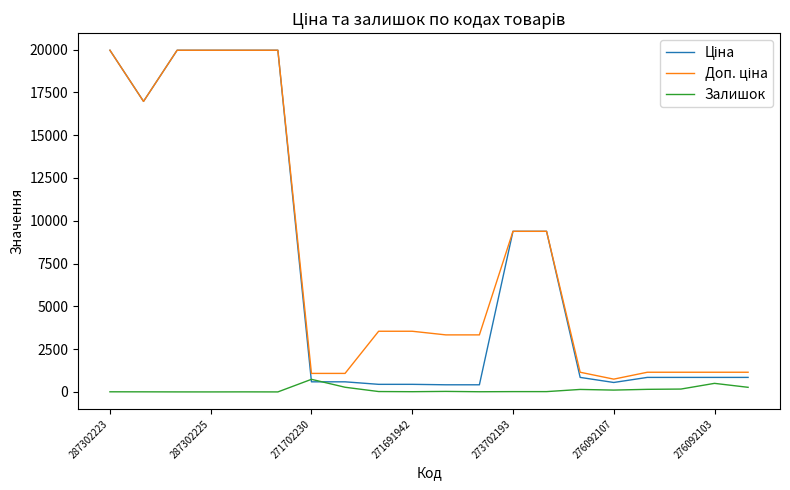

What is the greatest value displayed?

19964.2